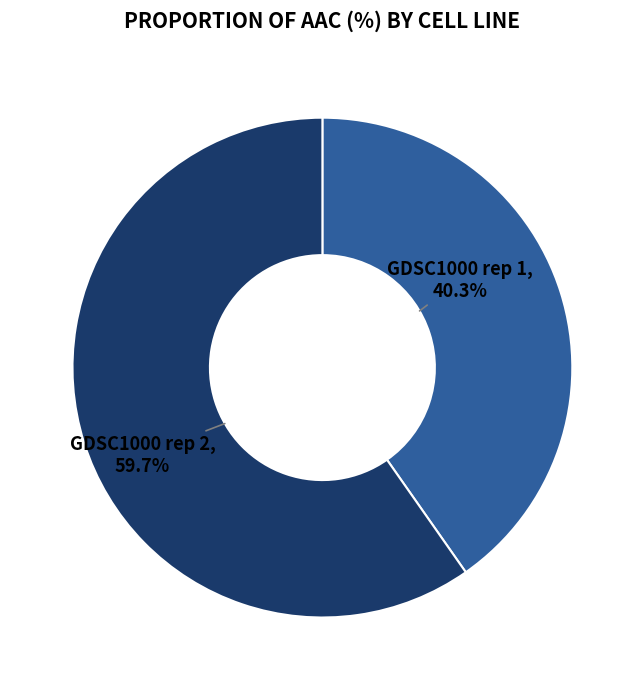

True or false: GDSC1000 rep 2 accounts for 60% of the total.

True